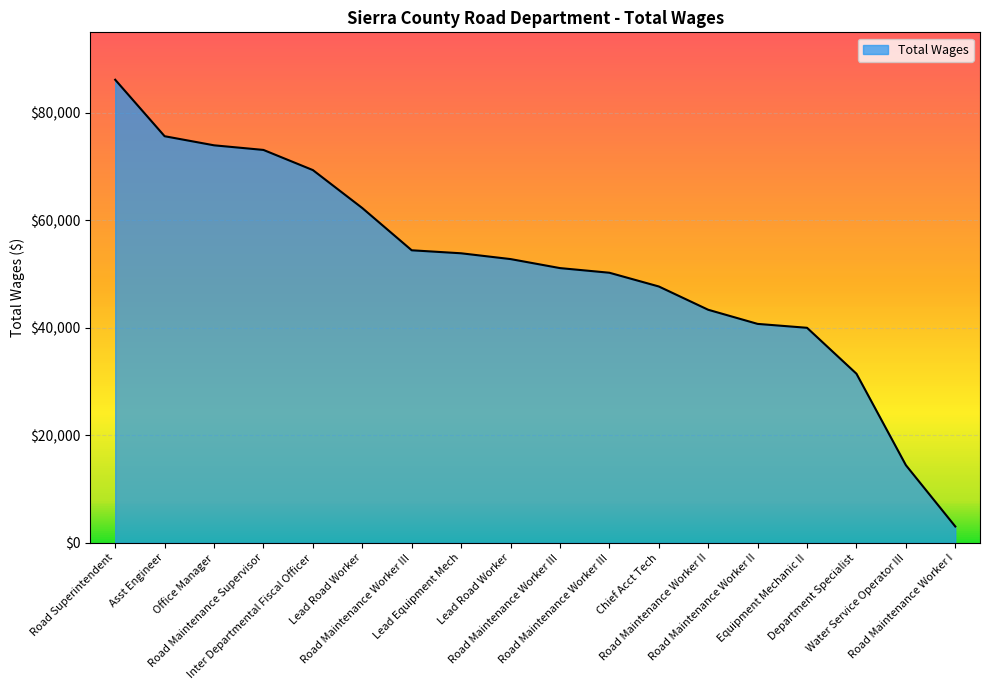

Reading right to left, list all the values displayed in this chart.

3053	14461	31475	40022	40749	43378	47712	50268	51132	52809	53887	54445	62305	69369	73118	73978	75669	86178